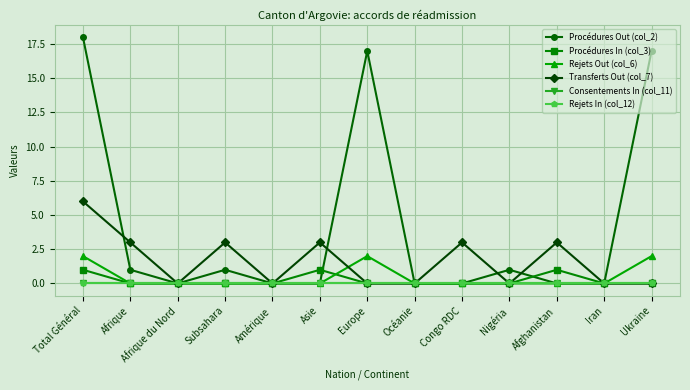

Is it true that Rejets Out (col_6) equals 4 at Total Général?

False